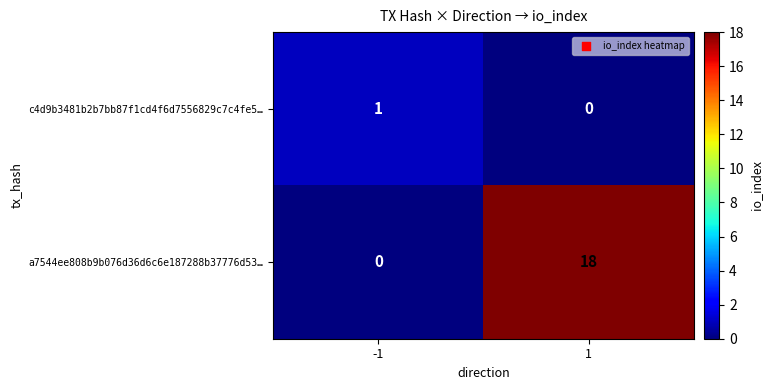

What is the sum of the a7544ee808b9b076d36d6c6e187288b37776d53… values at 1 and -1?

18